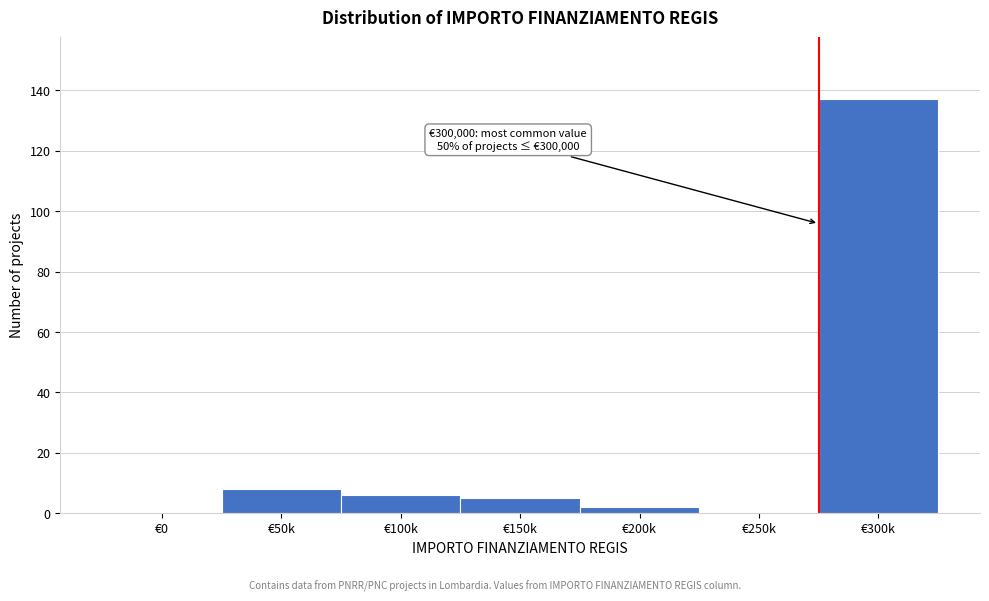

Reading left to right, extract all data points from this chart.

€0=0	€50k=8	€100k=6	€150k=5	€200k=2	€250k=0	€300k=137